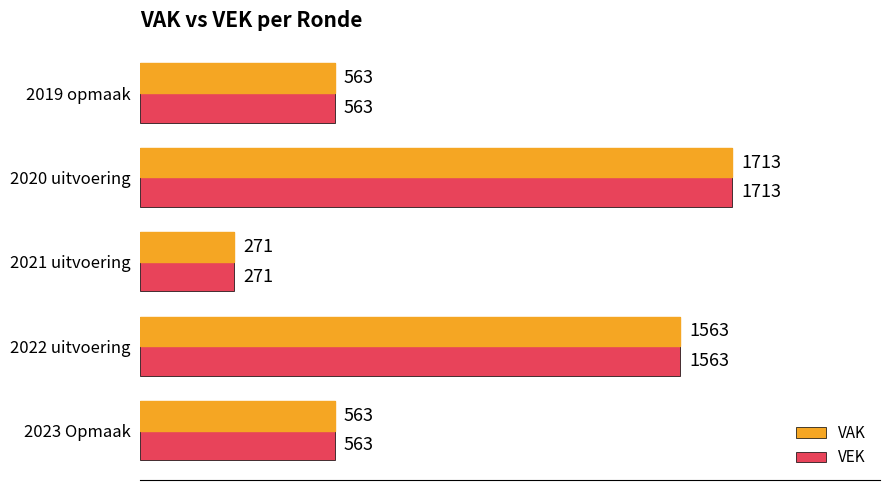

How many VAK values are between 563 and 1563?

3